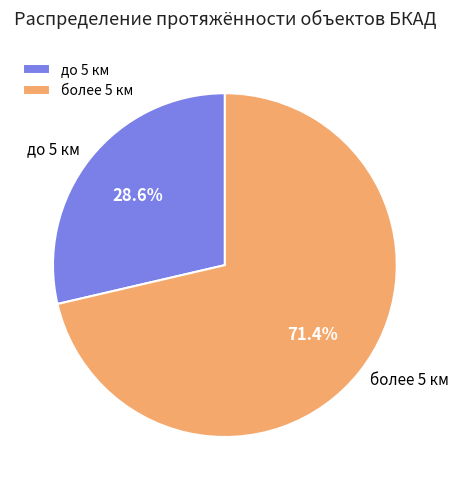

What is the smallest slice in the pie chart?

до 5 км